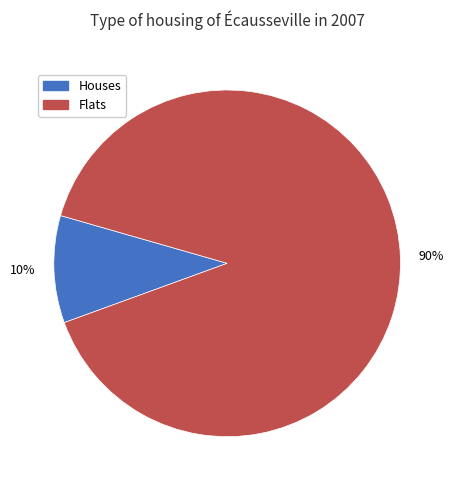

Is there any slice that represents more than half of the pie?

Yes